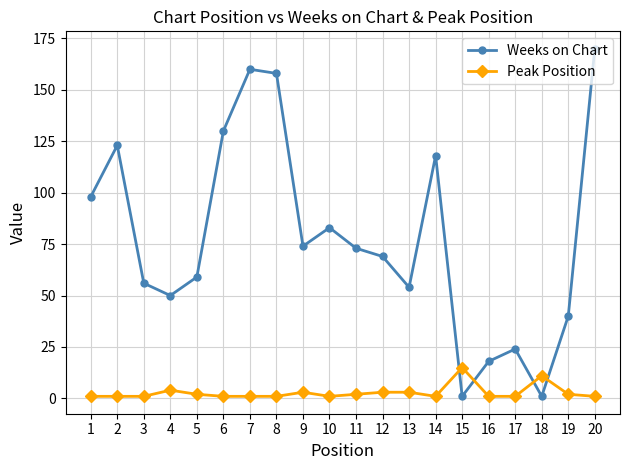

What is the difference between the second highest and second lowest values in the Weeks on Chart series?

159